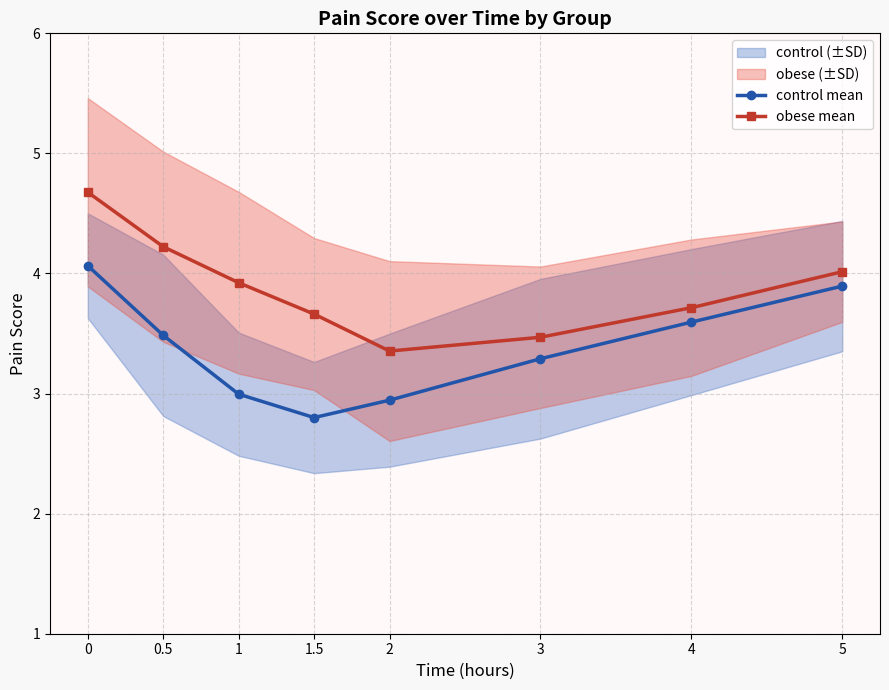

List the series in order of their overall mean, highest first.

obese mean, control mean